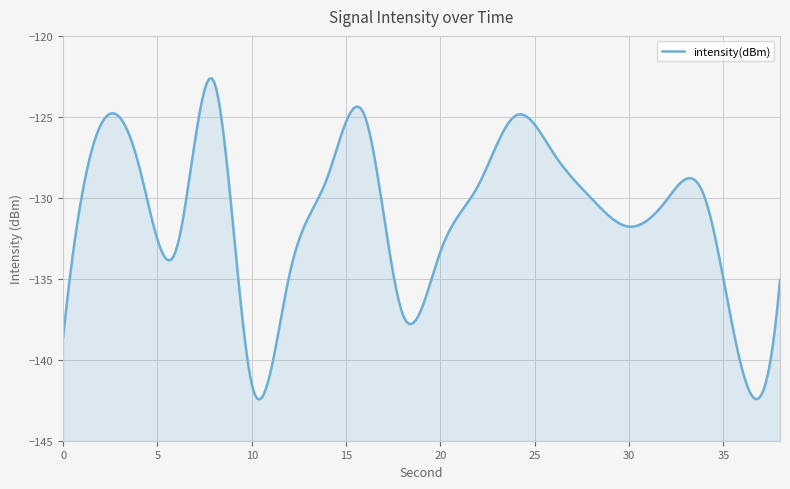

Which category has the lowest value across all series?

10